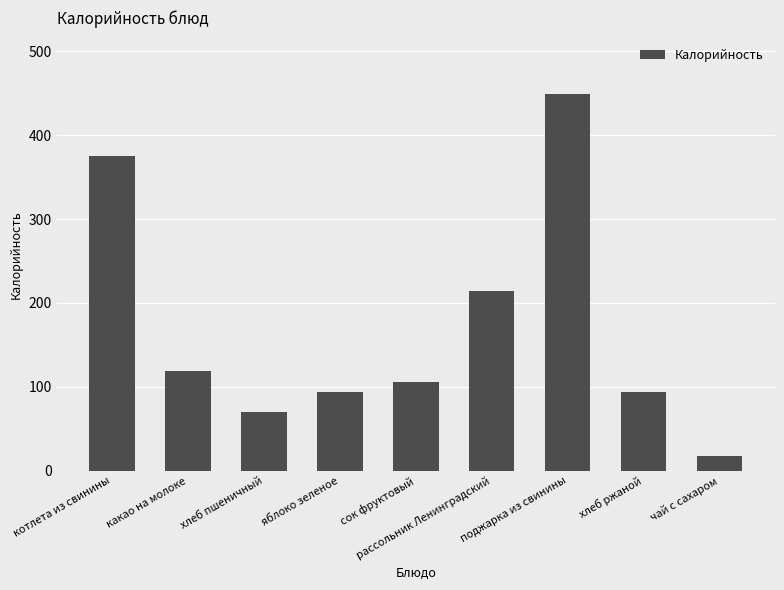

Is it true that the value at хлеб ржаной is 136.6?

False